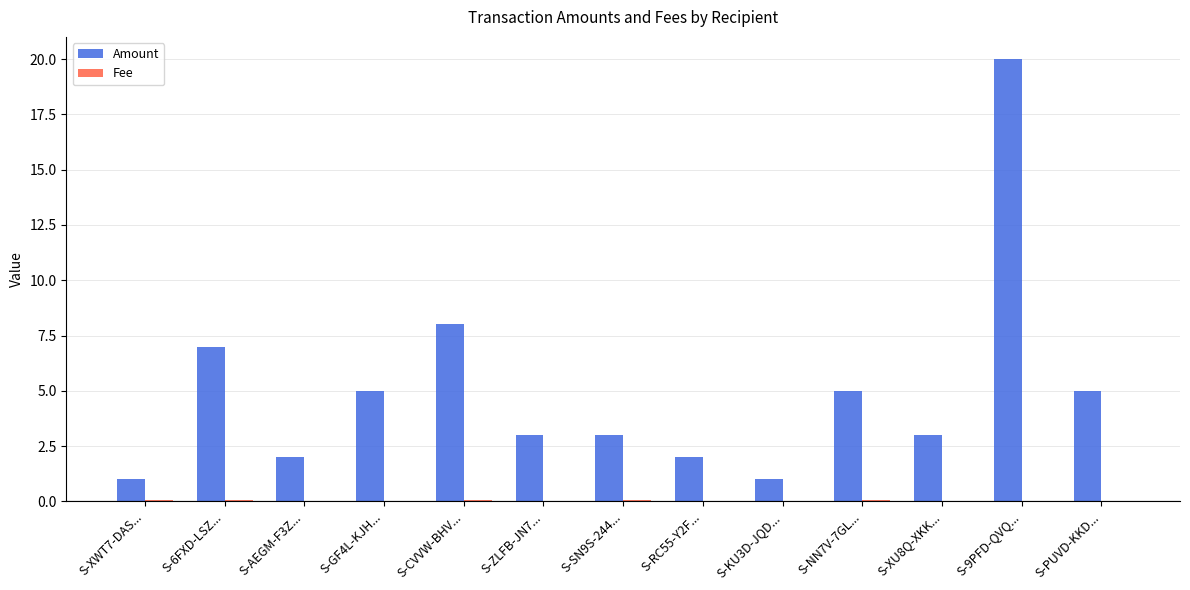

What is the difference between the Amount values at S-SN9S-244... and S-PUVD-KKD...?

2.0